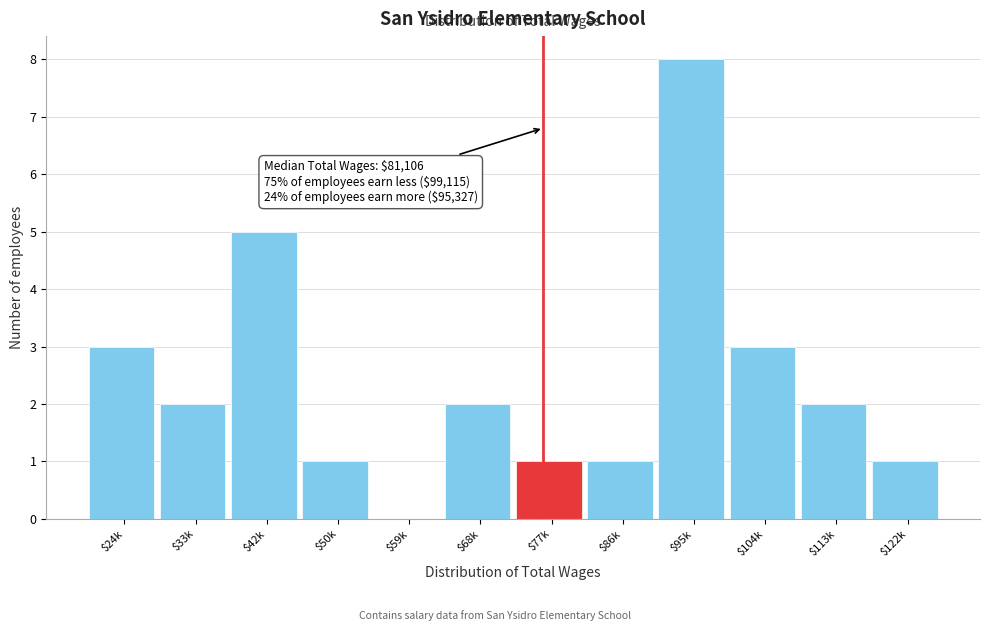

Which label corresponds to the largest value in the chart?

$95k